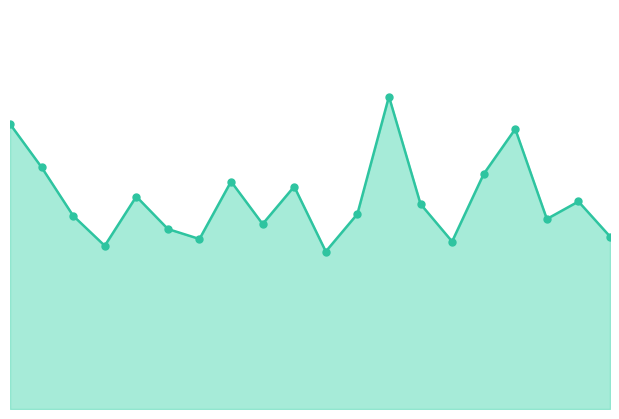

Is it true that the value at 15 is 9.4?

True